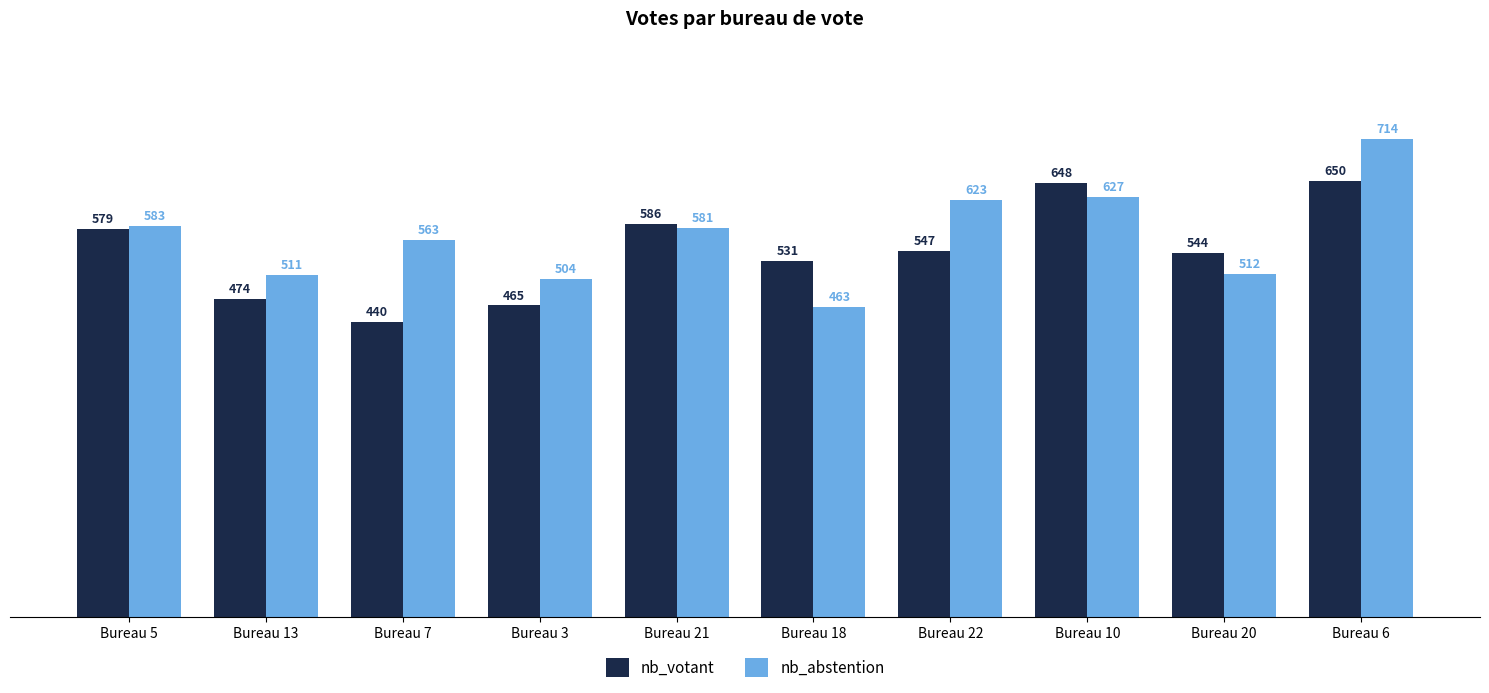

Is the value of nb_votant at Bureau 5 greater than the value of nb_abstention at Bureau 18?

Yes